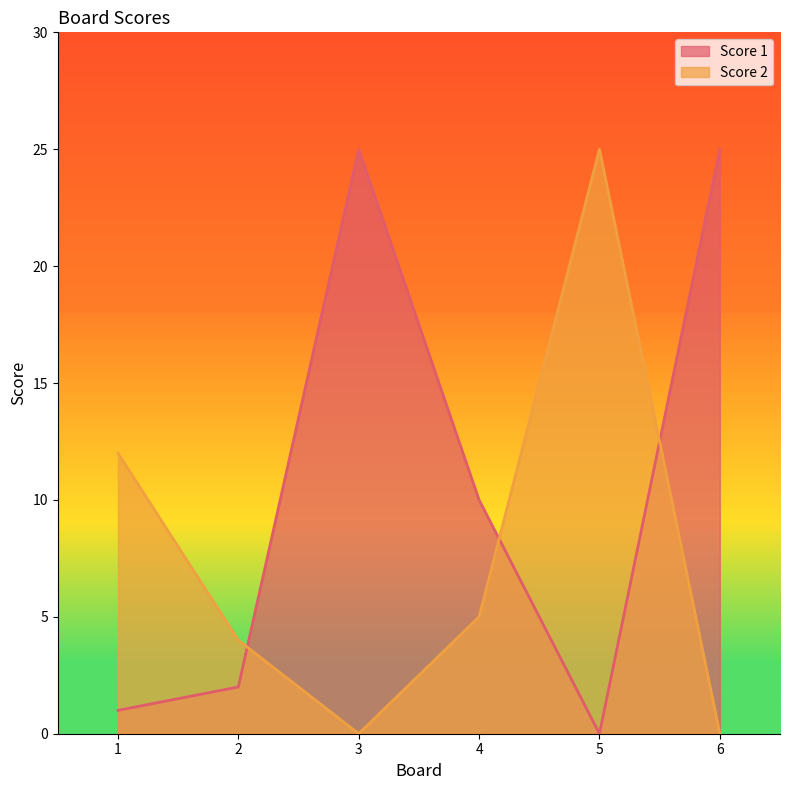

After their last crossing, which series has the higher values: Score 2 or Score 1?

Score 1